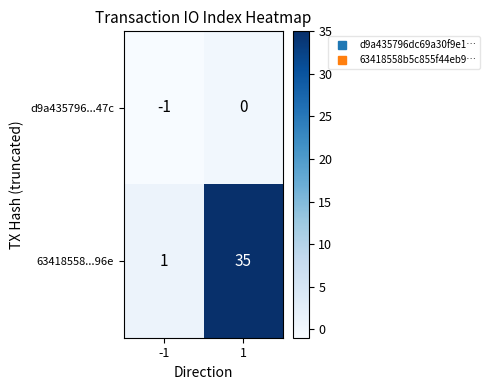

What is the difference between the 63418558...96e values at 1 and -1?

34